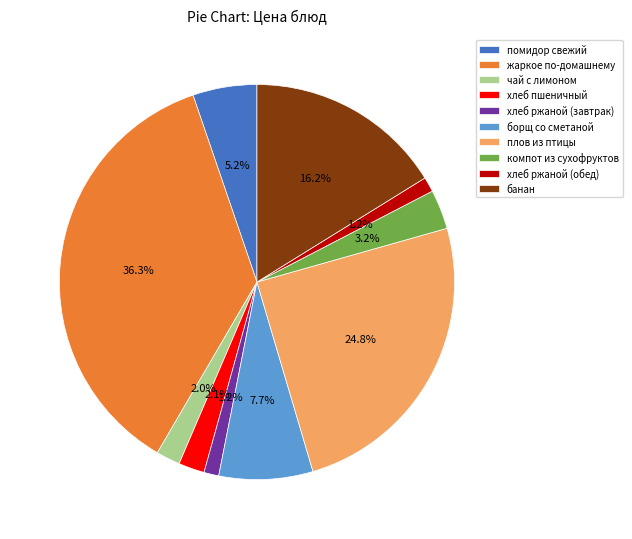

To the nearest percent, what percentage of the pie is чай с лимоном?

2%